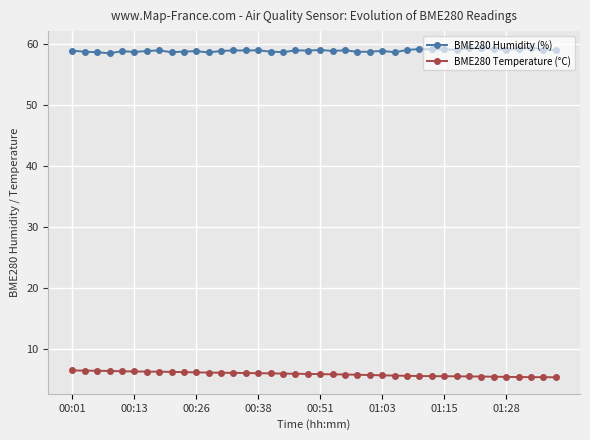

What is the value of the BME280 Humidity (%) point at the 16th from the left?

58.9